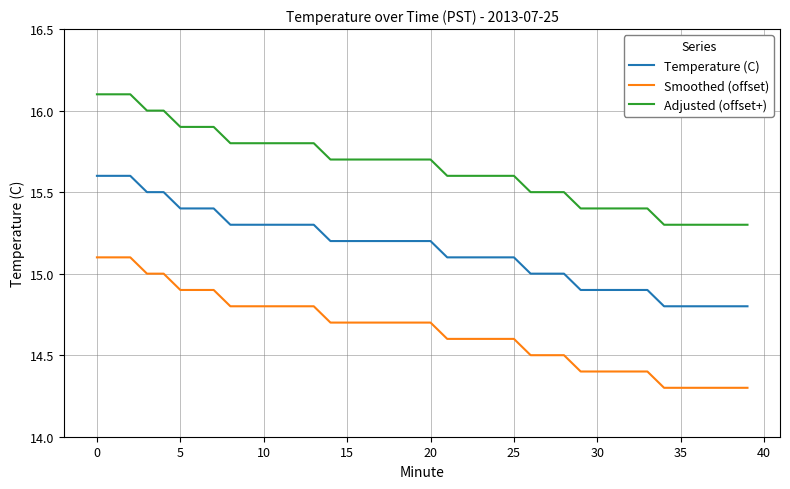

Reading left to right, list all the values displayed in this chart.

Temperature (C): 15.6	15.6	15.6	15.5	15.5	15.4	15.4	15.4	15.3	15.3	15.3	15.3	15.3	15.3	15.2	15.2	15.2	15.2	15.2	15.2	15.2	15.1	15.1	15.1	15.1	15.1	15.0	15.0	15.0	14.9	14.9	14.9	14.9	14.9	14.8	14.8	14.8	14.8	14.8	14.8
Smoothed (offset): 15.1	15.1	15.1	15.0	15.0	14.9	14.9	14.9	14.8	14.8	14.8	14.8	14.8	14.8	14.7	14.7	14.7	14.7	14.7	14.7	14.7	14.6	14.6	14.6	14.6	14.6	14.5	14.5	14.5	14.4	14.4	14.4	14.4	14.4	14.3	14.3	14.3	14.3	14.3	14.3
Adjusted (offset+): 16.1	16.1	16.1	16.0	16.0	15.9	15.9	15.9	15.8	15.8	15.8	15.8	15.8	15.8	15.7	15.7	15.7	15.7	15.7	15.7	15.7	15.6	15.6	15.6	15.6	15.6	15.5	15.5	15.5	15.4	15.4	15.4	15.4	15.4	15.3	15.3	15.3	15.3	15.3	15.3